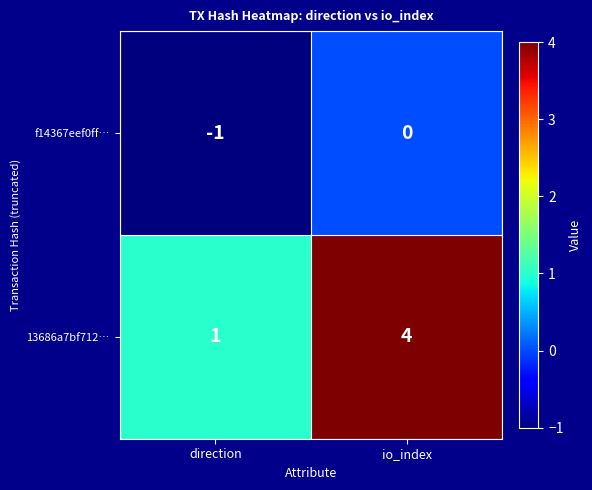

Rank the series by their maximum value, from highest to lowest.

13686a7bf712…, f14367eef0ff…